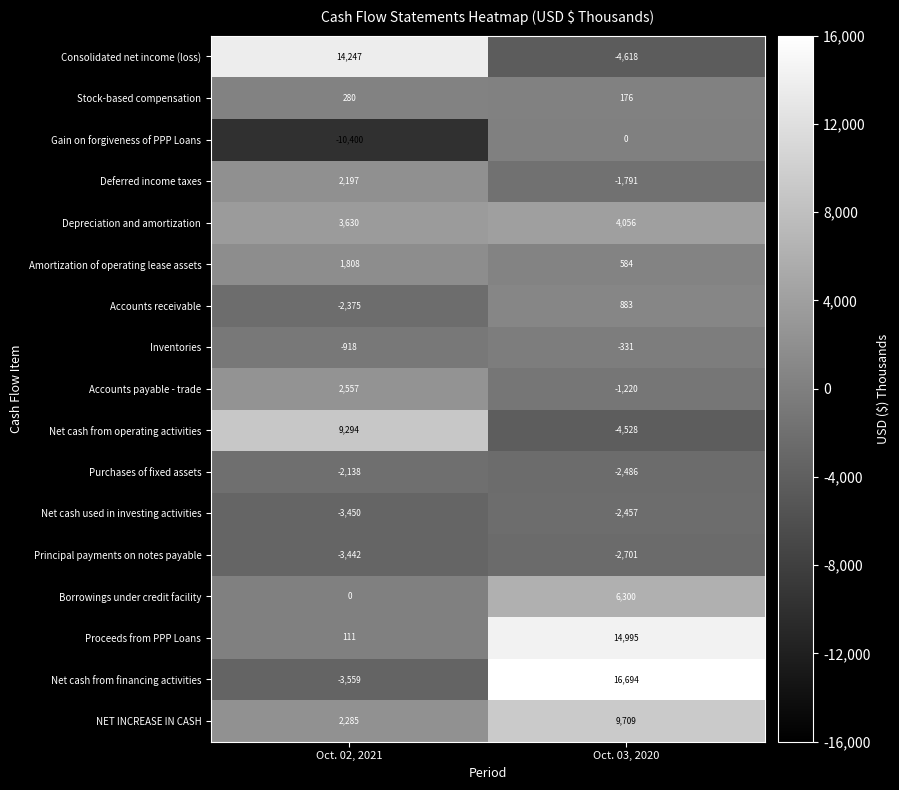

How many data points does each series have?

2